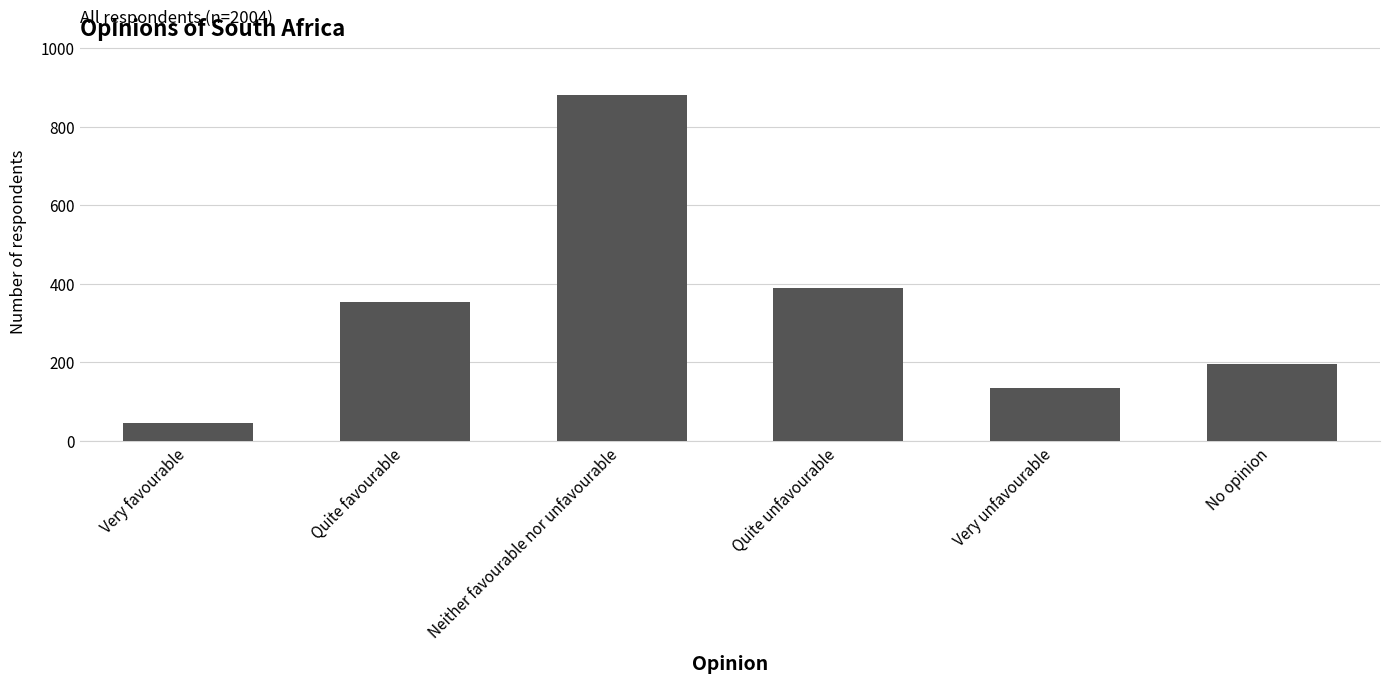

What is the greatest value displayed?

882